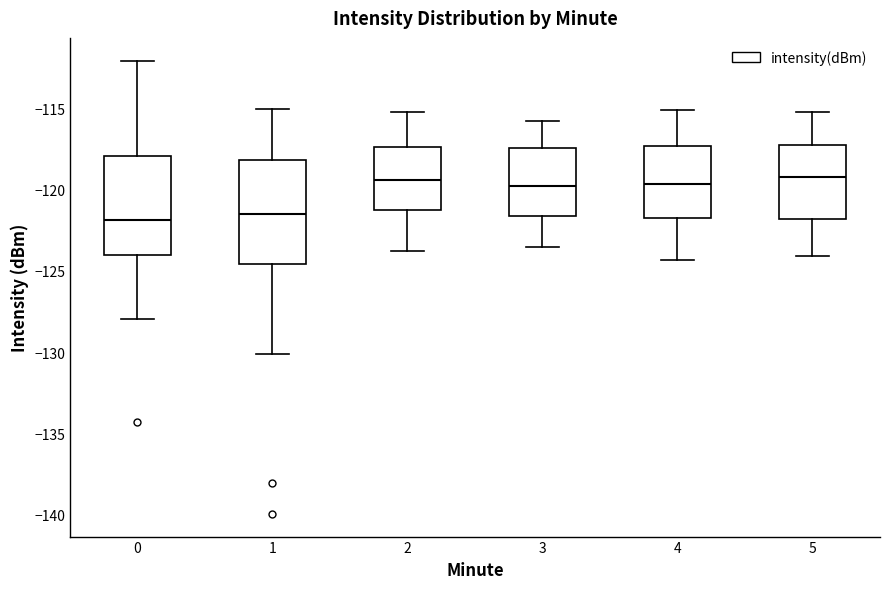

Where is the lower edge of the box at x = 2 on the y-axis? The values are not printed on the chart, so give them approximately, as read against the axis.

-121.0